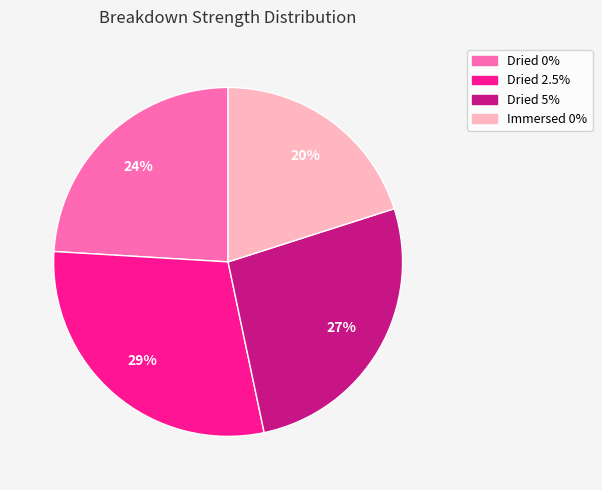

To the nearest percent, what percentage of the pie is Dried 2.5%?

29%